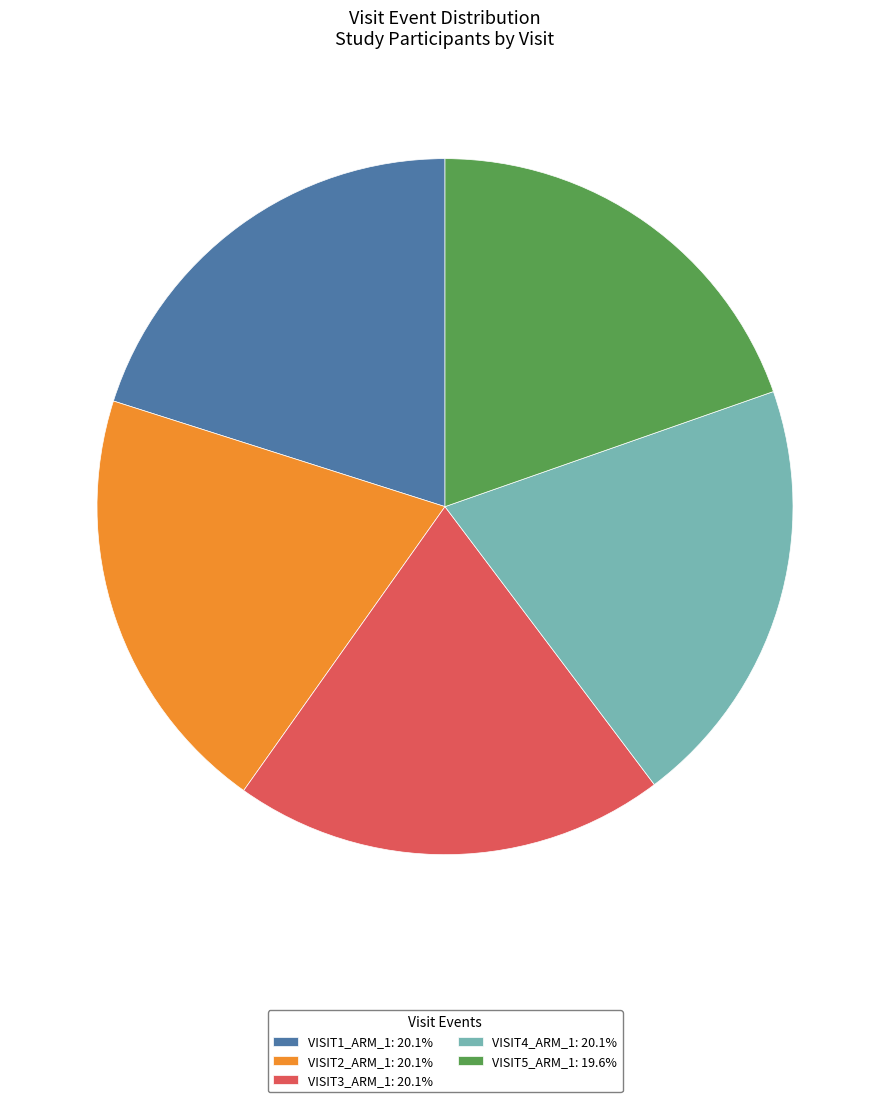

Is the sum of VISIT3_ARM_1: 20.1% and VISIT5_ARM_1: 19.6% greater than half?

No